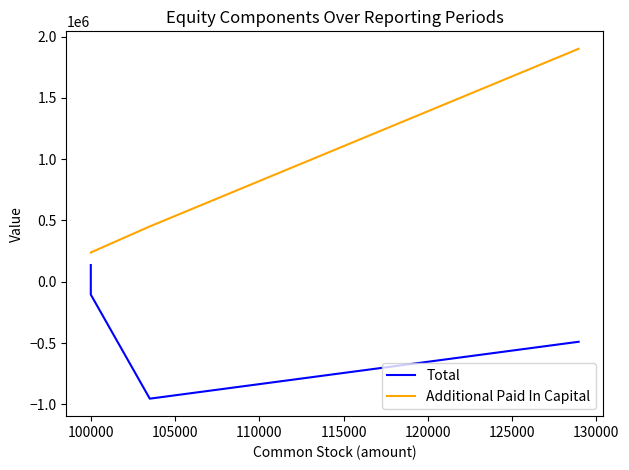

What are all the series names shown in the legend?

Total, Additional Paid In Capital